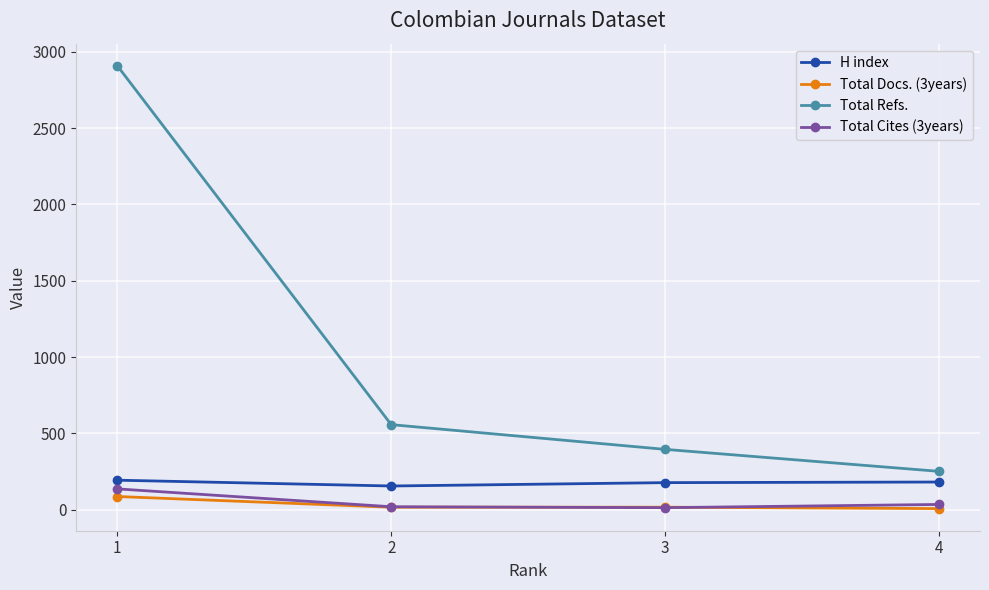

Is the value of Total Docs. (3years) at 3 greater than the value of H index at 4?

No